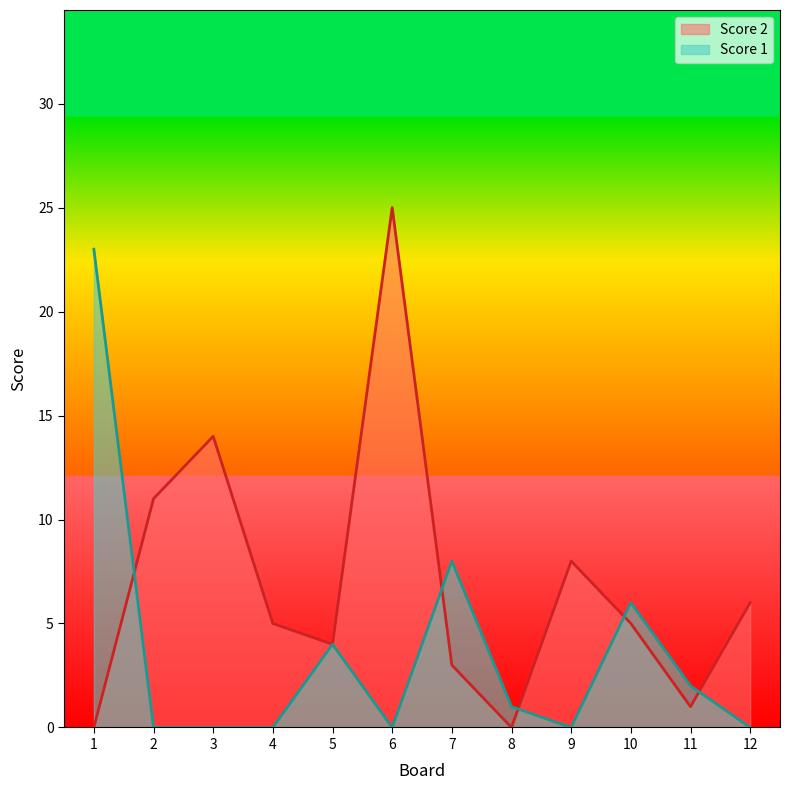

What are all the series names shown in the legend?

Score 2, Score 1